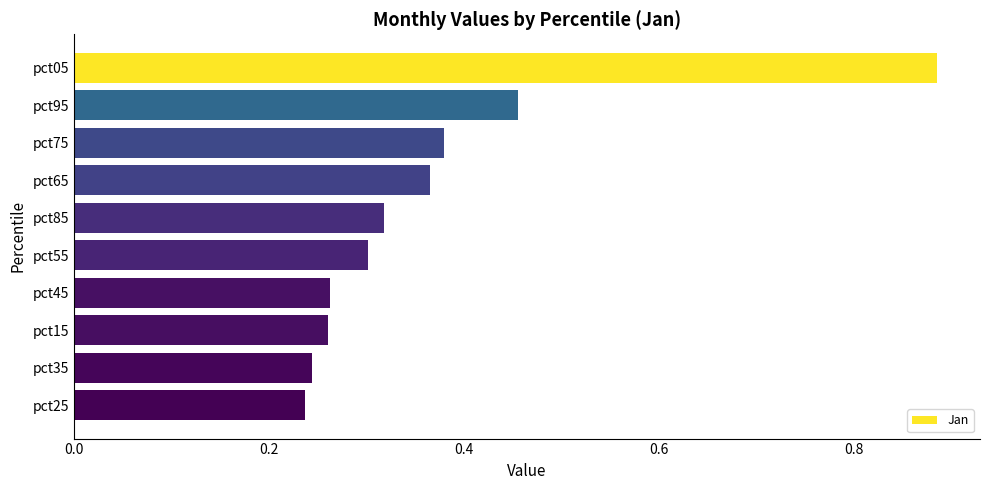

What is the difference between the maximum and minimum values?

0.6